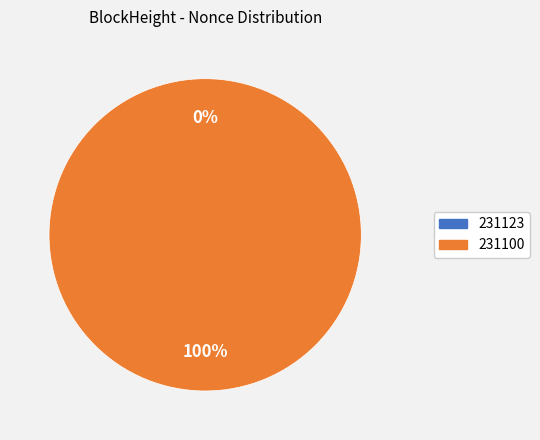

Which category accounts for the majority?

231100